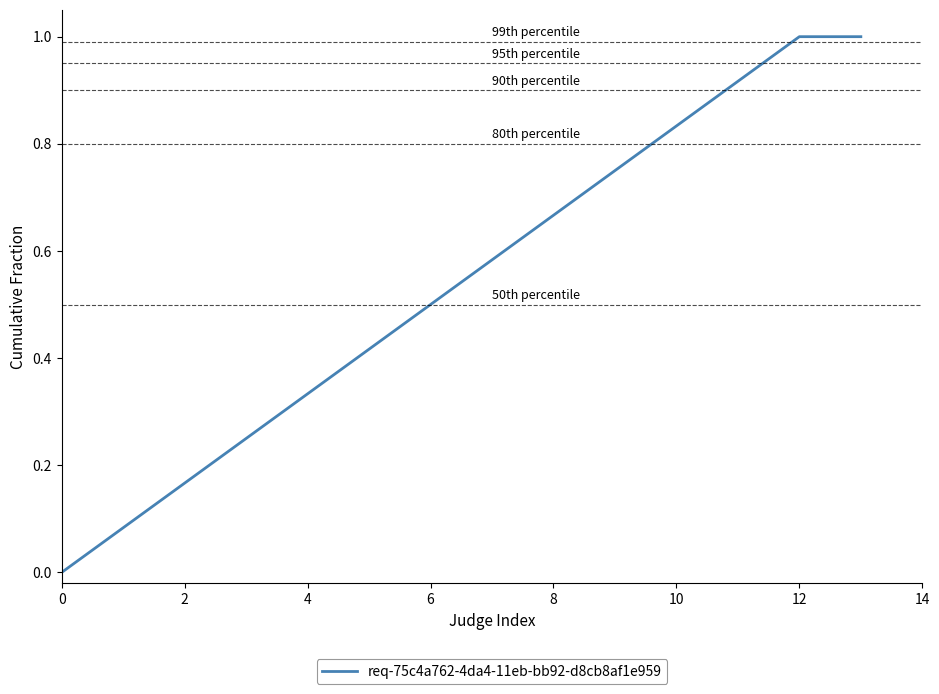

What is the difference between the maximum and minimum values?

1.0